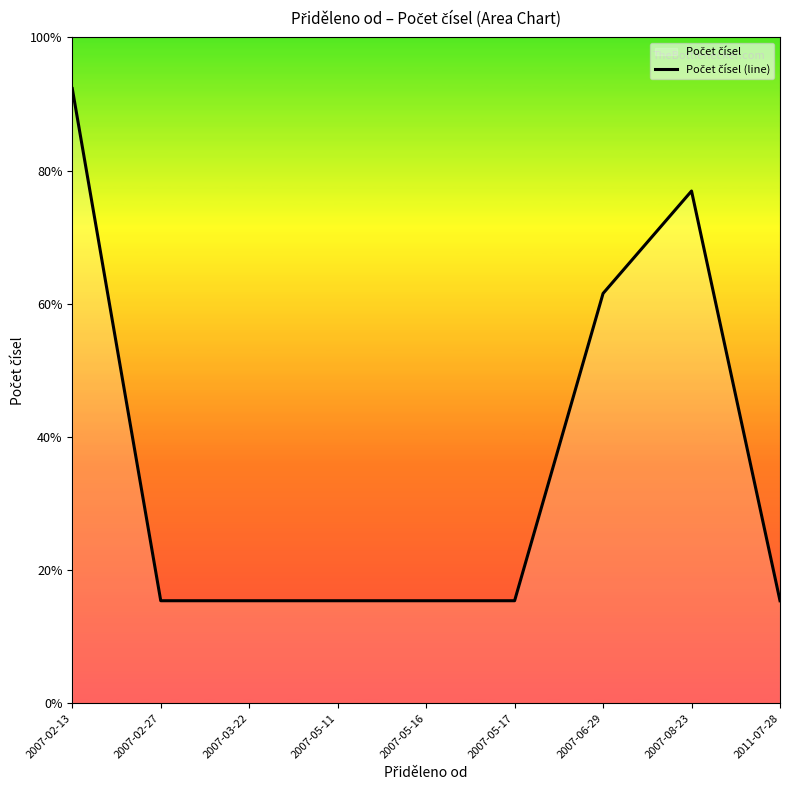

Between 2007-05-17 and 2007-03-22, which is larger?

2007-05-17